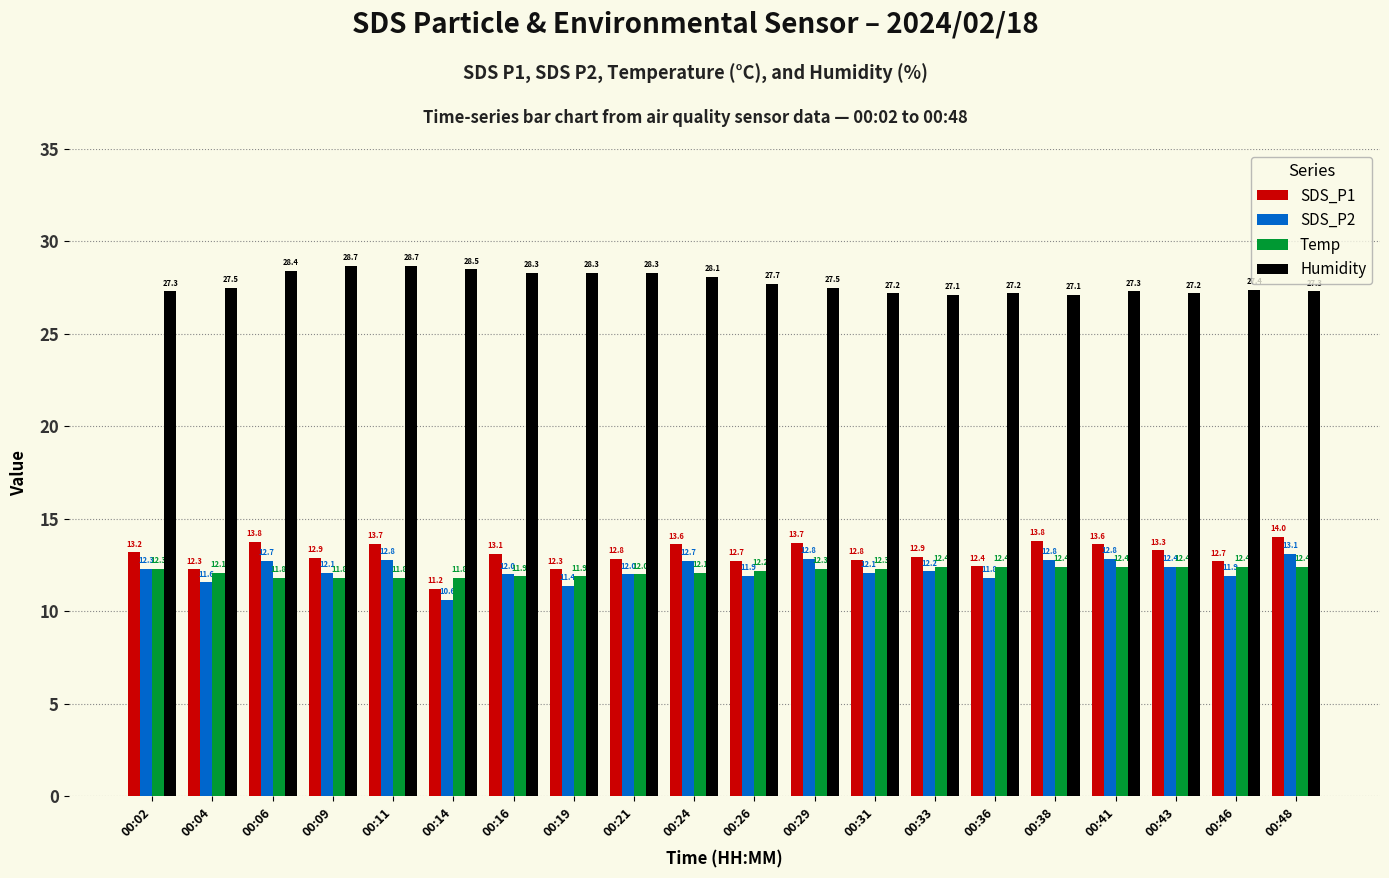

What is the average value of the SDS_P1 series?

13.0